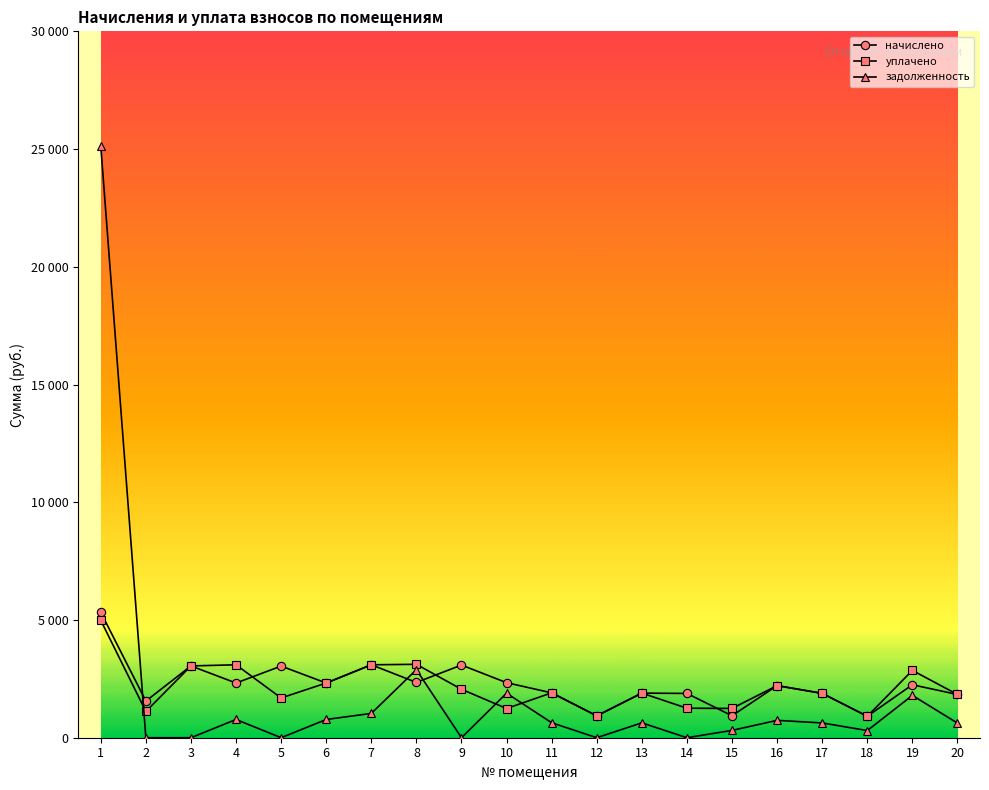

Reading left to right, extract all data points from this chart.

начислено: 5327.7	1556.6	3049.1	2322.8	3041.8	2322.8	3097.1	2348.6	3086.0	2337.6	1906.2	929.1	1895.1	1880.4	932.8	2212.2	1884.1	910.7	2249.1	1836.1
уплачено: 4985.4	1115.5	3049.1	3097.1	1689.0	2322.8	3097.1	3117.8	2057.5	1240.7	1906.2	929.1	1895.1	1253.4	1243.8	2212.2	1884.1	910.7	2859.1	1836.1
задолженность: 25130.6	0.0	0.0	774.3	0.0	774.3	1032.4	2889.2	0.0	1891.6	635.4	0.0	631.7	0.0	310.9	737.4	628.0	303.6	1797.3	620.9